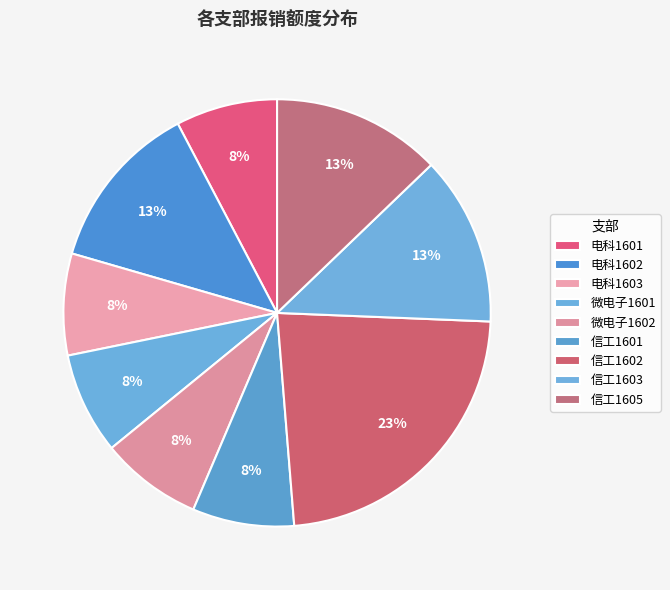

To the nearest percent, what percentage of the pie is 信工1602?

23%